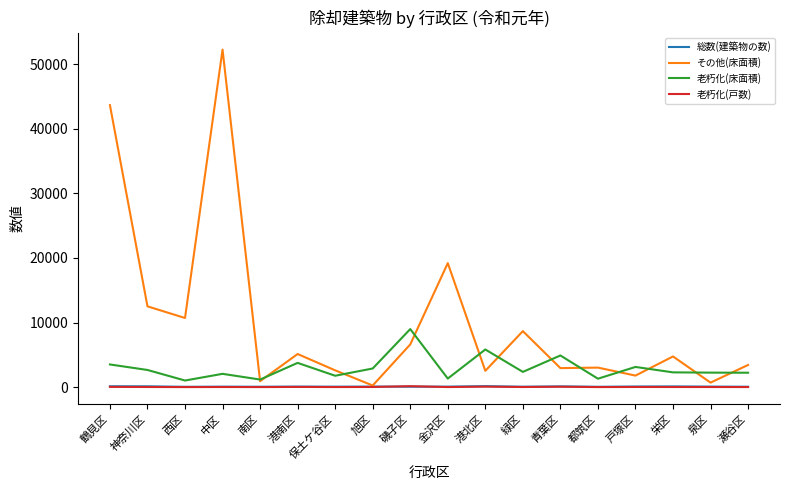

Which series has the largest total across all categories?

その他(床面積)